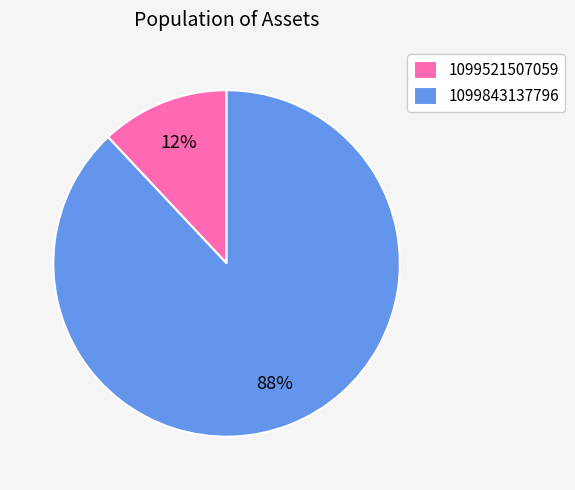

The 1099521507059 slice represents 12% of the pie. True or false?

True